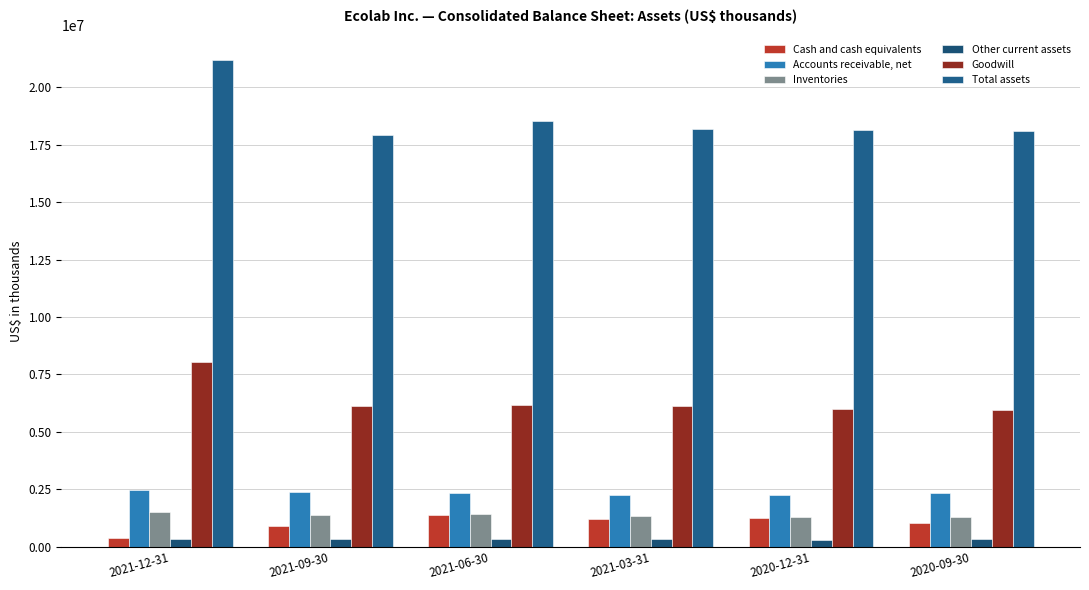

How many bars are there in each group?

6